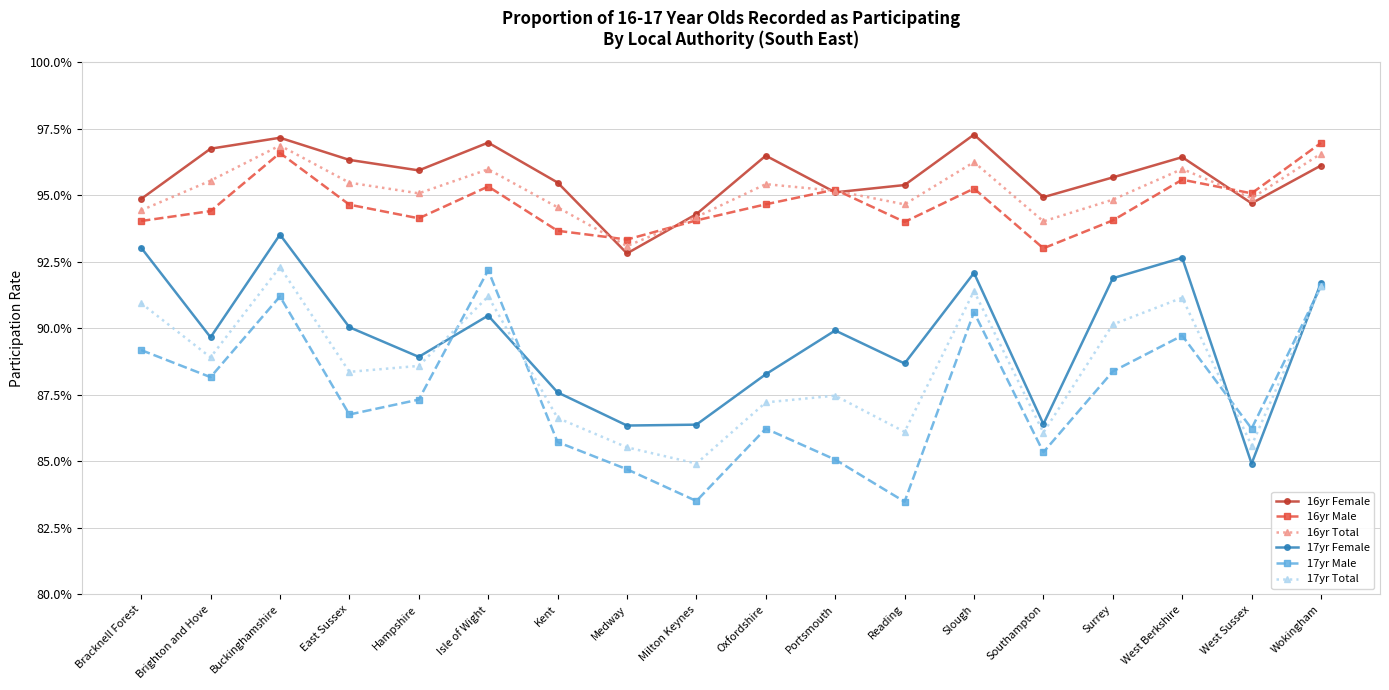

What are all the series names shown in the legend?

16yr Female, 16yr Male, 16yr Total, 17yr Female, 17yr Male, 17yr Total